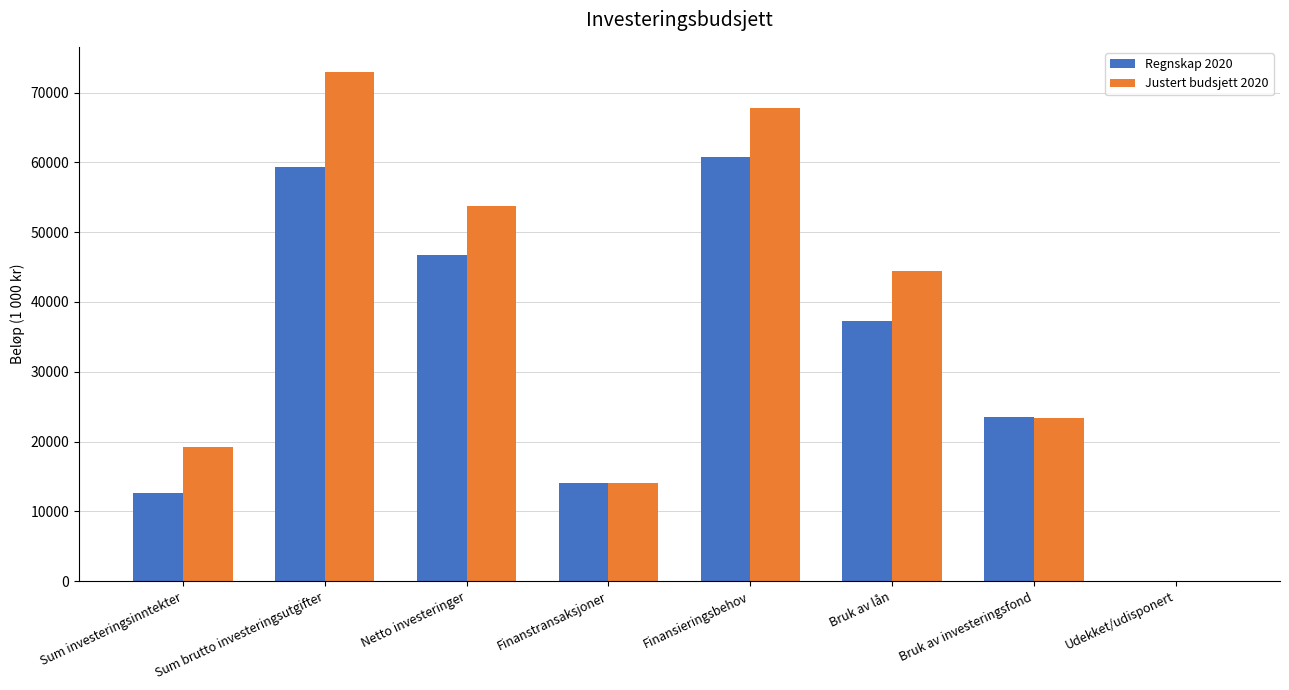

Where is Regnskap 2020 nearest to the value 30384?

Bruk av investeringsfond